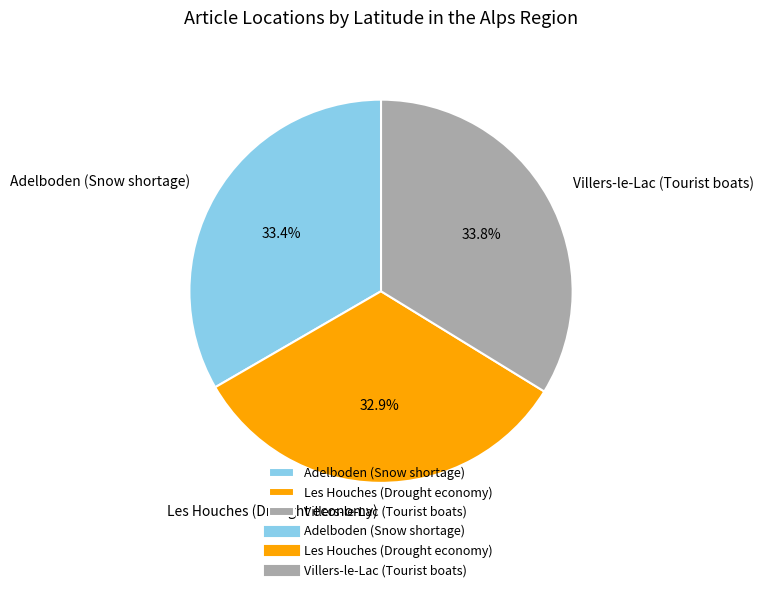

To the nearest percent, what is the average slice percentage?

33%